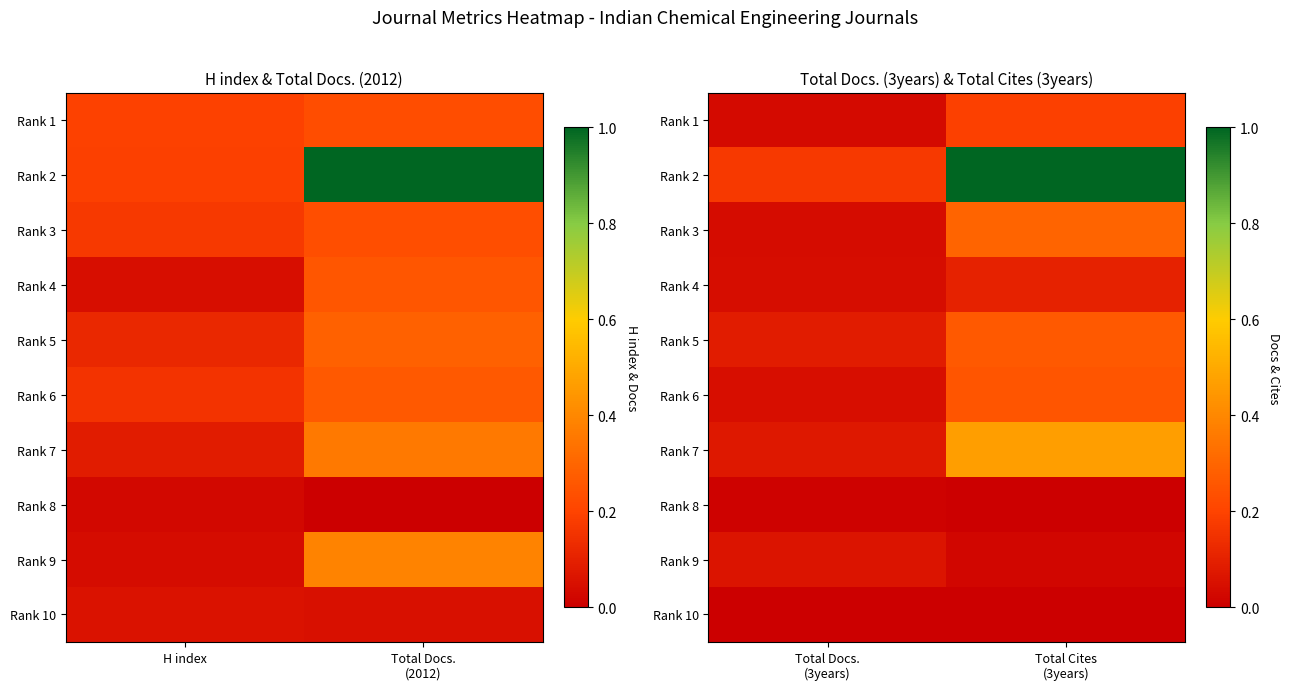

The Rank 1 series shows 0.1 at Total Docs. (3years). True or false?

False